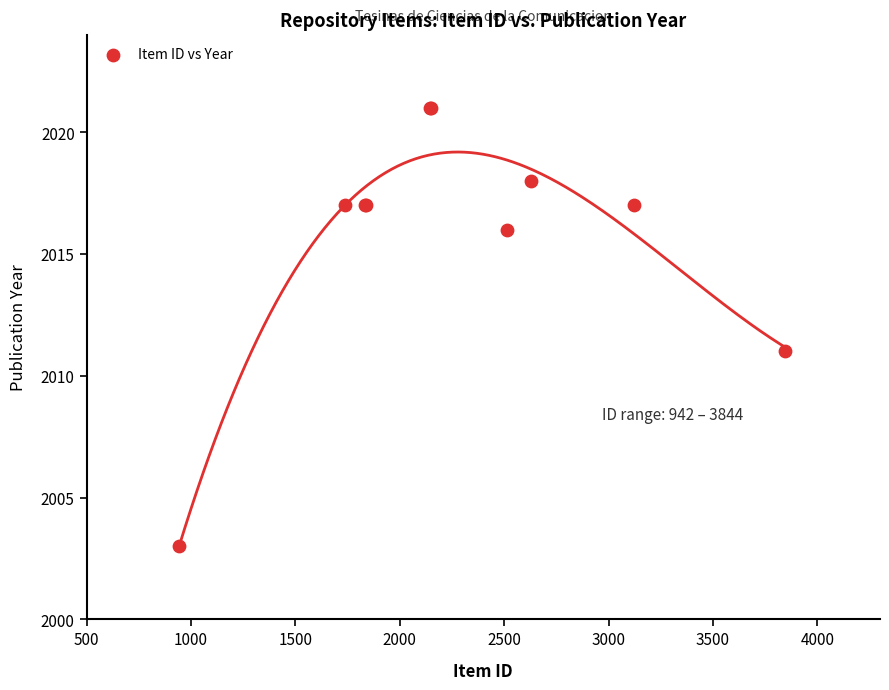

What Y value in the scatter plot is closest to 2012?

2011